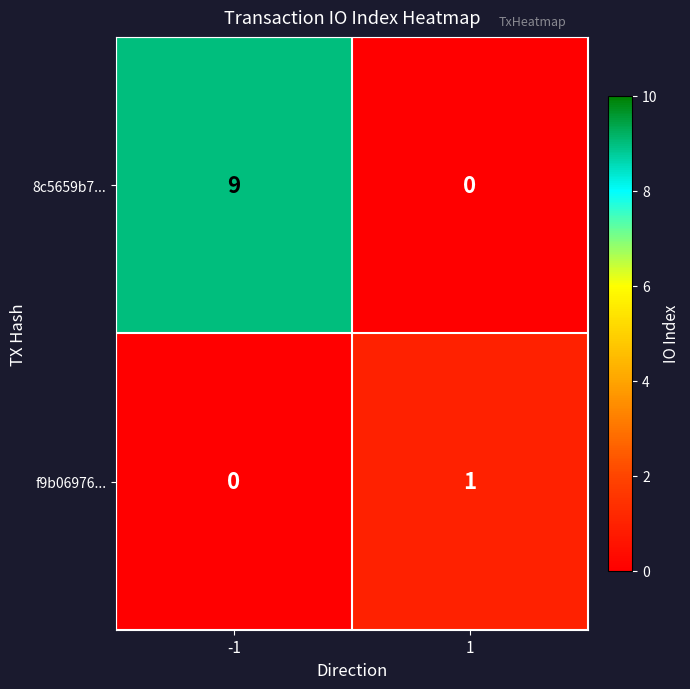

Rank the series at -1 from highest to lowest value.

8c5659b7..., f9b06976...